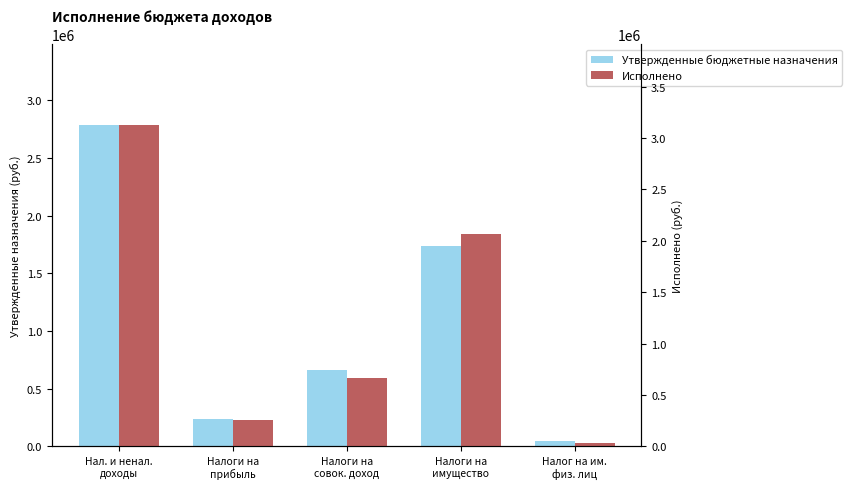

What are all the series names shown in the legend?

Утвержденные бюджетные назначения, Исполнено